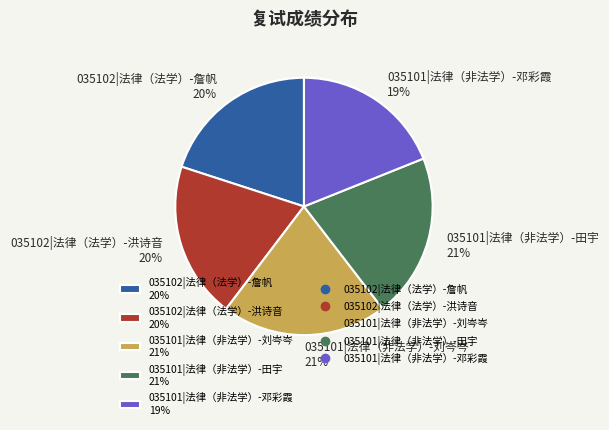

Combined, do 035101|法律（非法学）-邓彩霞 19% and 035101|法律（非法学）-田宇 21% account for over 50%?

No